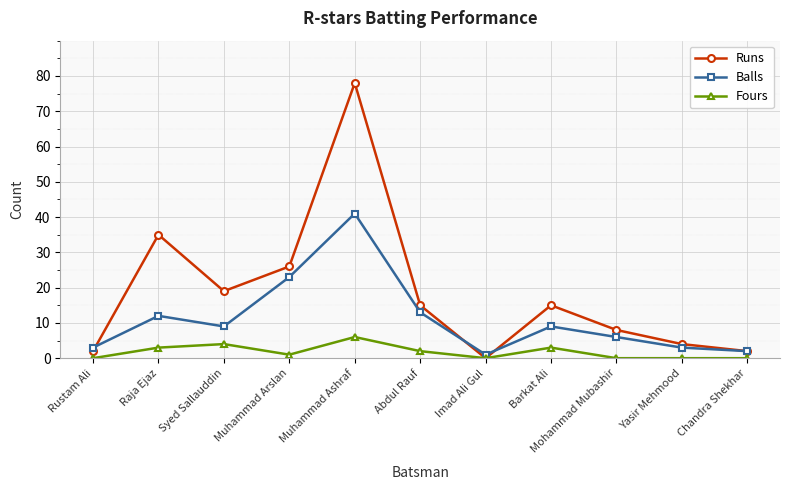

Which series has the widest spread of values?

Runs